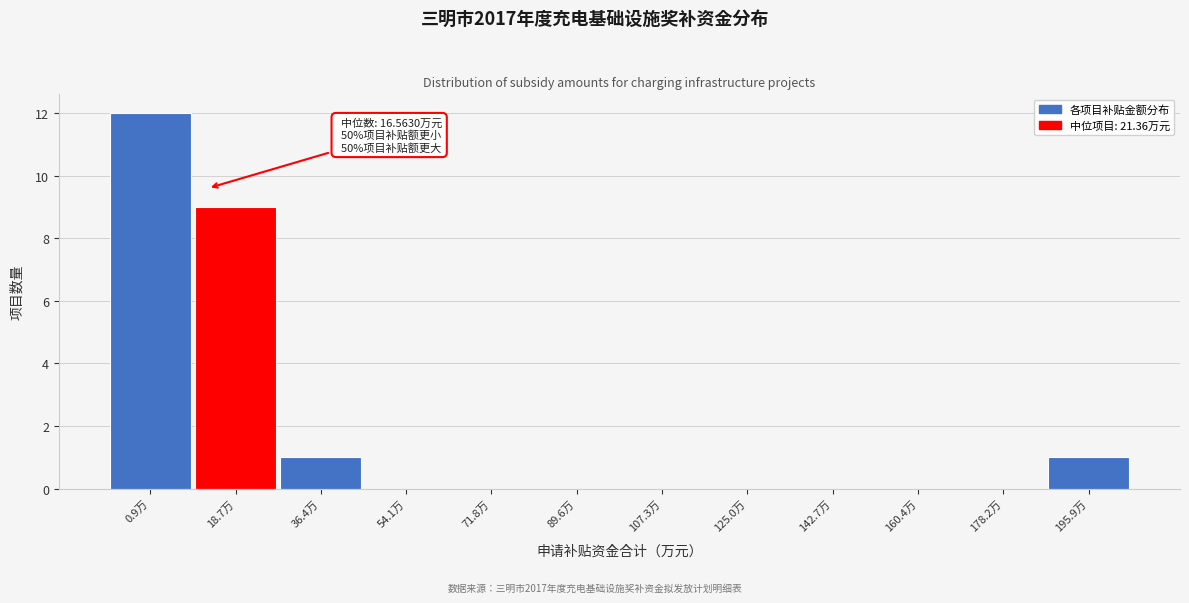

Reading left to right, extract all data points from this chart.

0.9万=12	18.7万=9	36.4万=1	54.1万=0	71.8万=0	89.6万=0	107.3万=0	125.0万=0	142.7万=0	160.4万=0	178.2万=0	195.9万=1